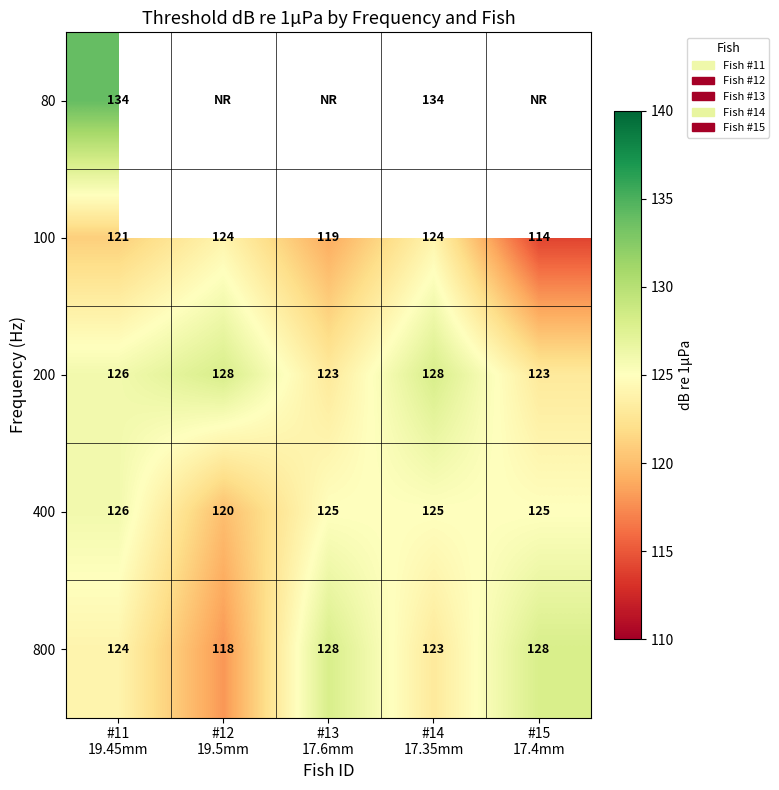

How many distinct data groups are displayed?

5